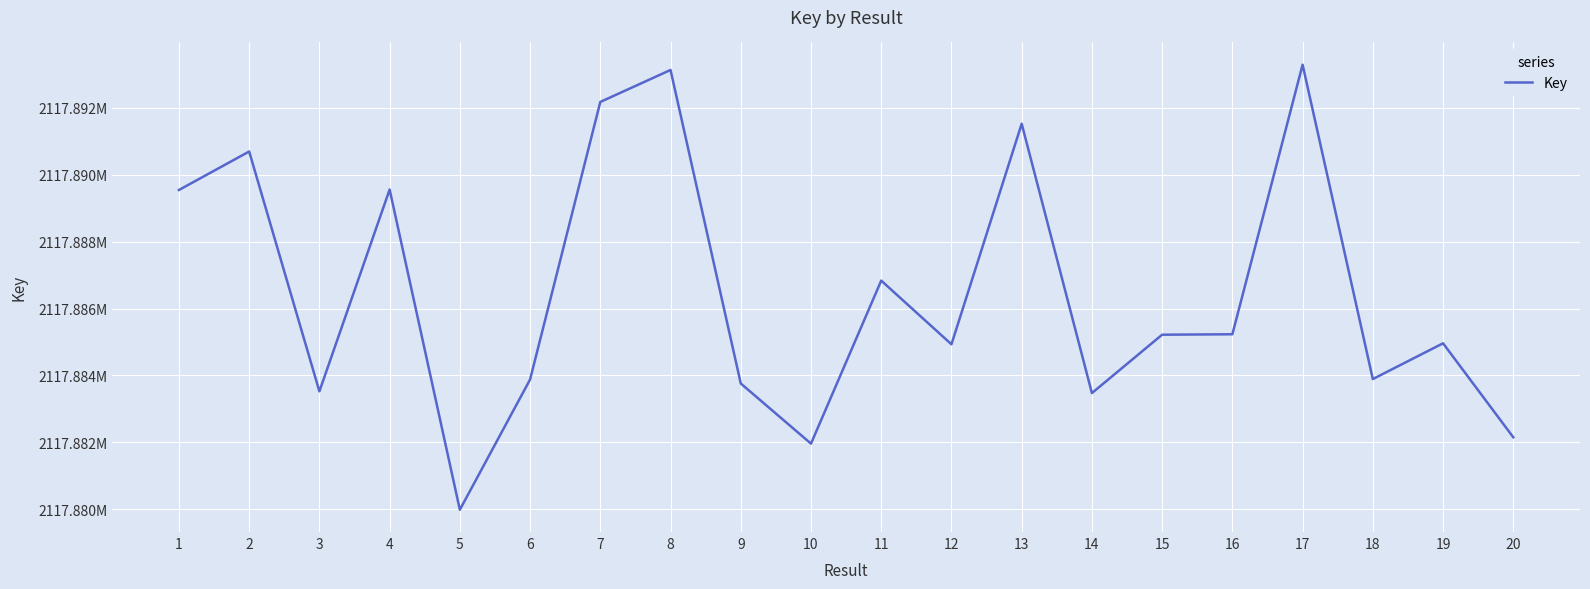

Is it true that the value at 12 is 1451552809?

False